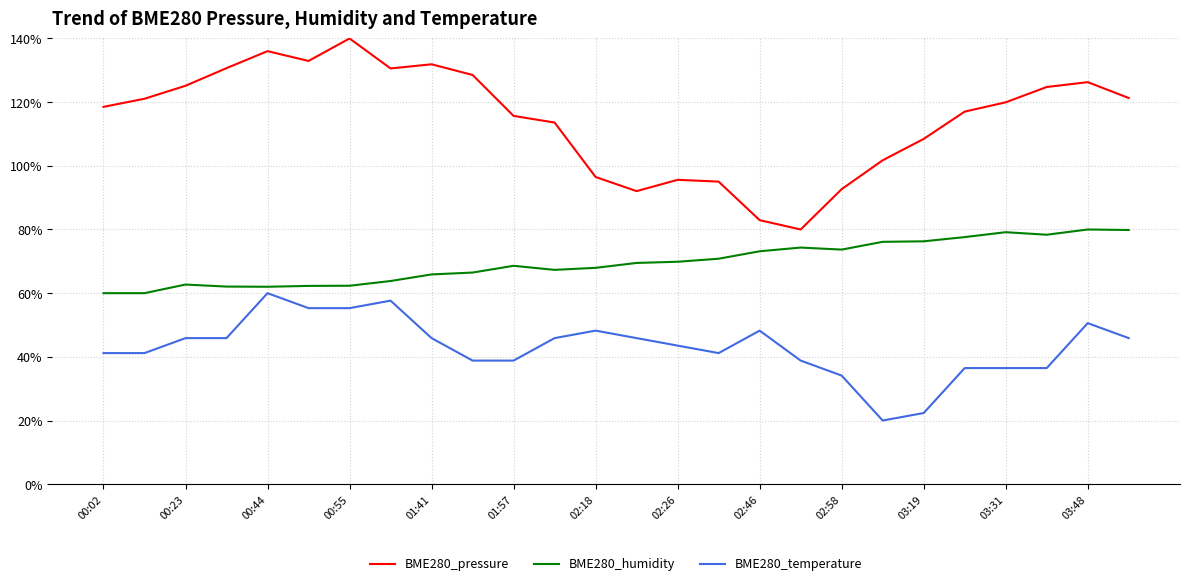

What is the smallest value displayed?

20.0